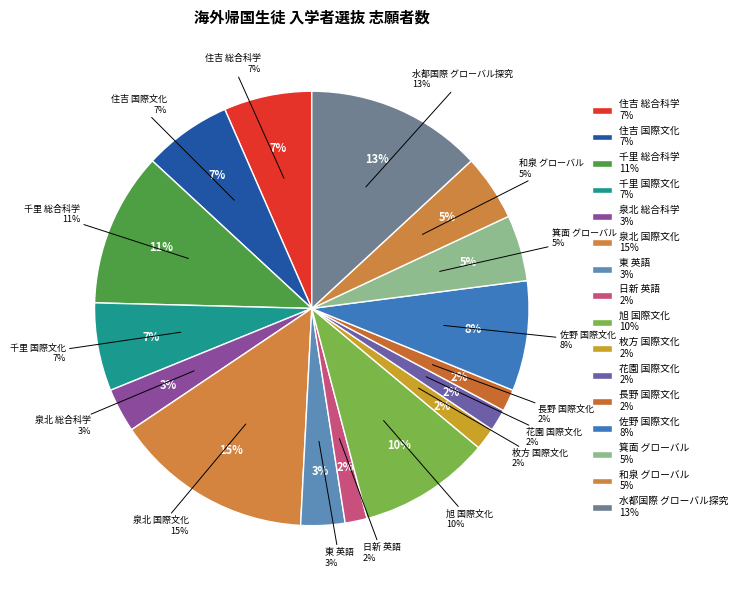

Is 花園 国際文化 the majority of the pie?

No